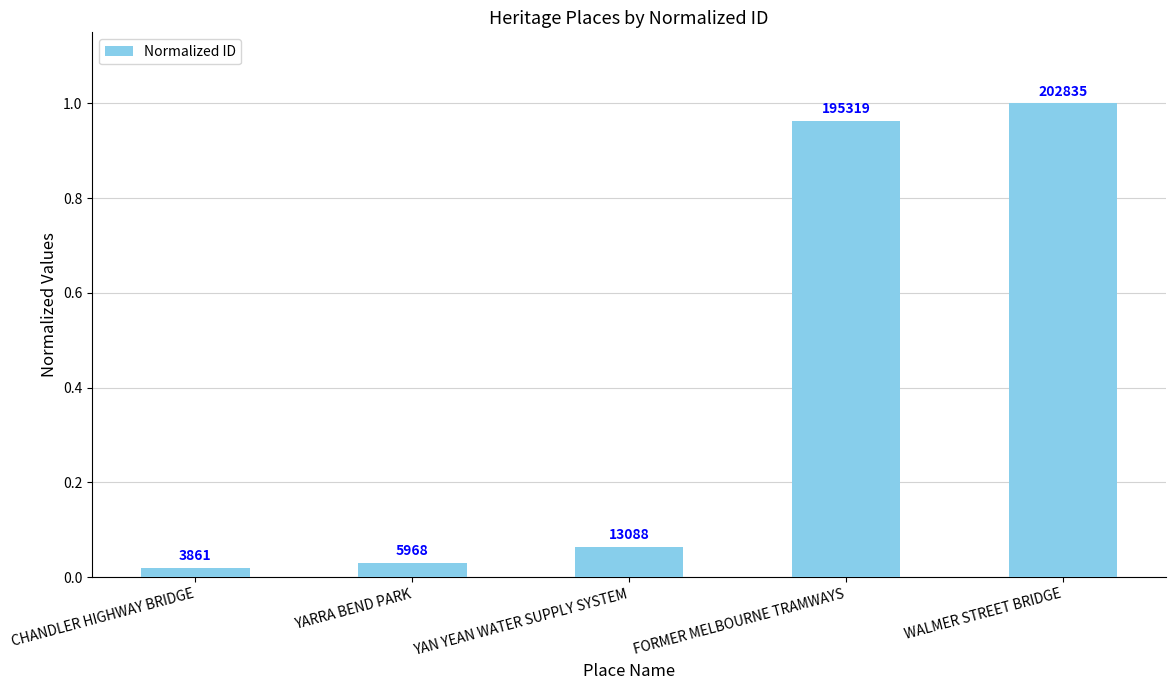

What is the label of the 1st bar from the right?

WALMER STREET BRIDGE